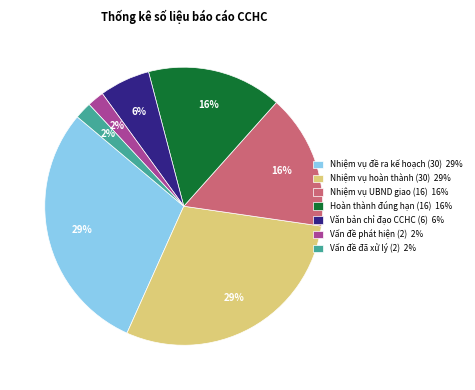

Is there any slice that represents more than half of the pie?

No